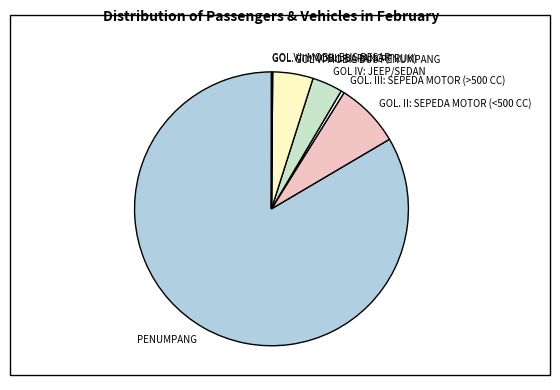

True or false: GOL V: MOBIL BUS PENUMPANG accounts for 5% of the total.

True